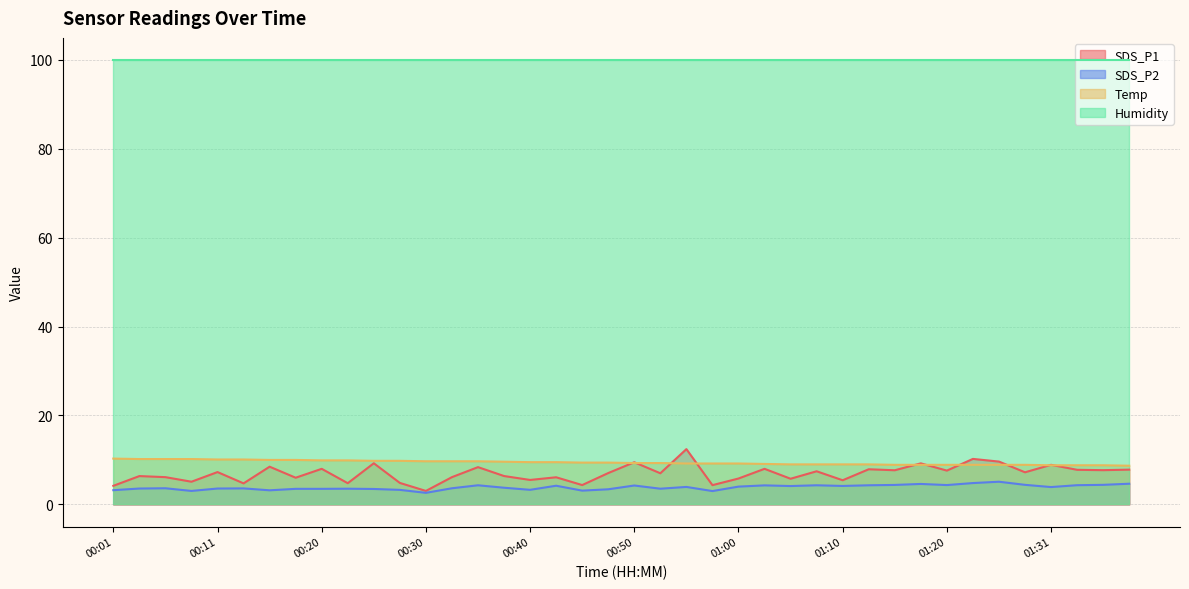

What is the lowest value of the SDS_P2 series?

2.6